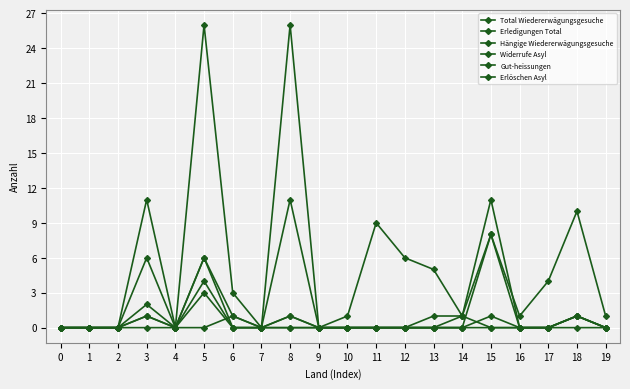

Rank the categories by Hängige Wiedererwägungsgesuche value from highest to lowest.

5, 8, 3, 18, 11, 15, 12, 13, 17, 6, 10, 14, 16, 19, 0, 1, 2, 4, 7, 9